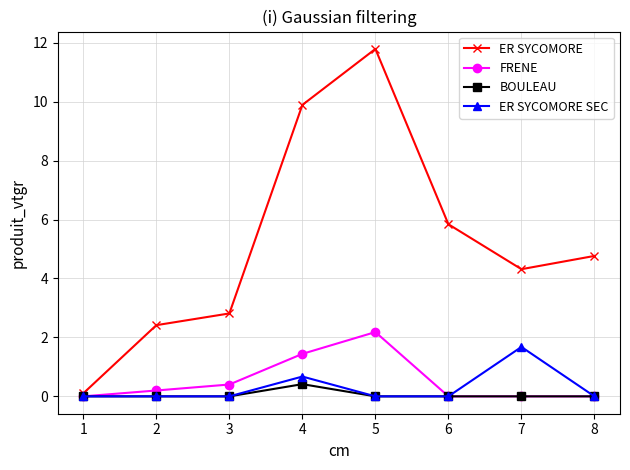

Which category has the highest value across all series?

5